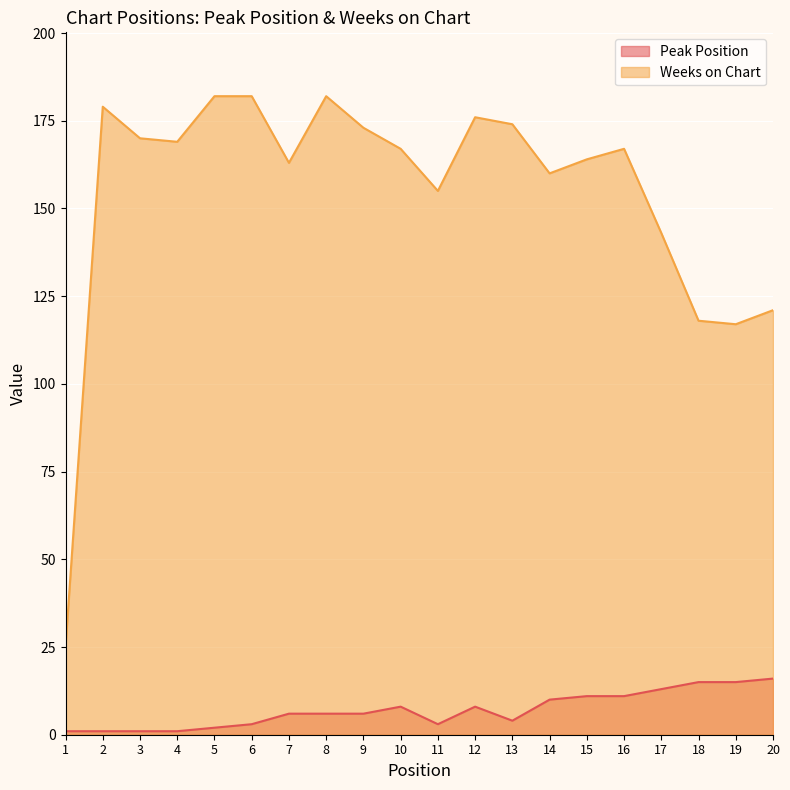

How many categories are shown in the chart?

20